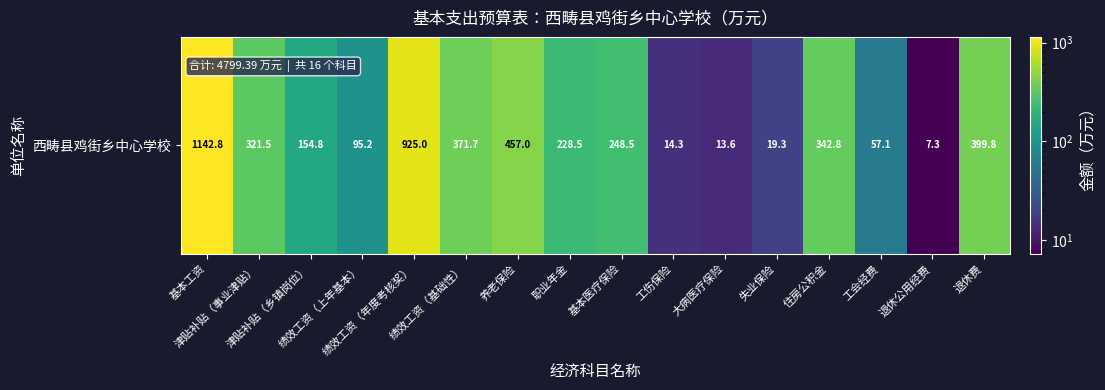

Reading right to left, what are all the values shown in this chart?

退休费=399.8	退休公用经费=7.3	工会经费=57.1	住房公积金=342.8	失业保险=19.3	大病医疗保险=13.6	工伤保险=14.3	基本医疗保险=248.5	职业年金=228.5	养老保险=457.0	绩效工资（基础性）=371.7	绩效工资（年度考核奖）=925.0	绩效工资（上年基本）=95.2	津贴补贴（乡镇岗位）=154.8	津贴补贴（事业津贴）=321.5	基本工资=1142.8